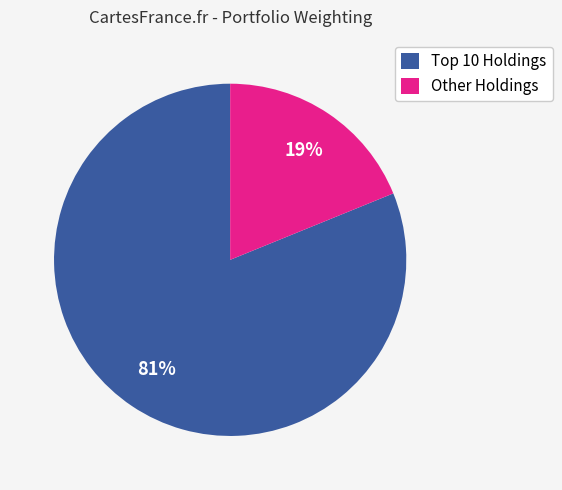

What is the largest slice in the pie chart?

Top 10 Holdings